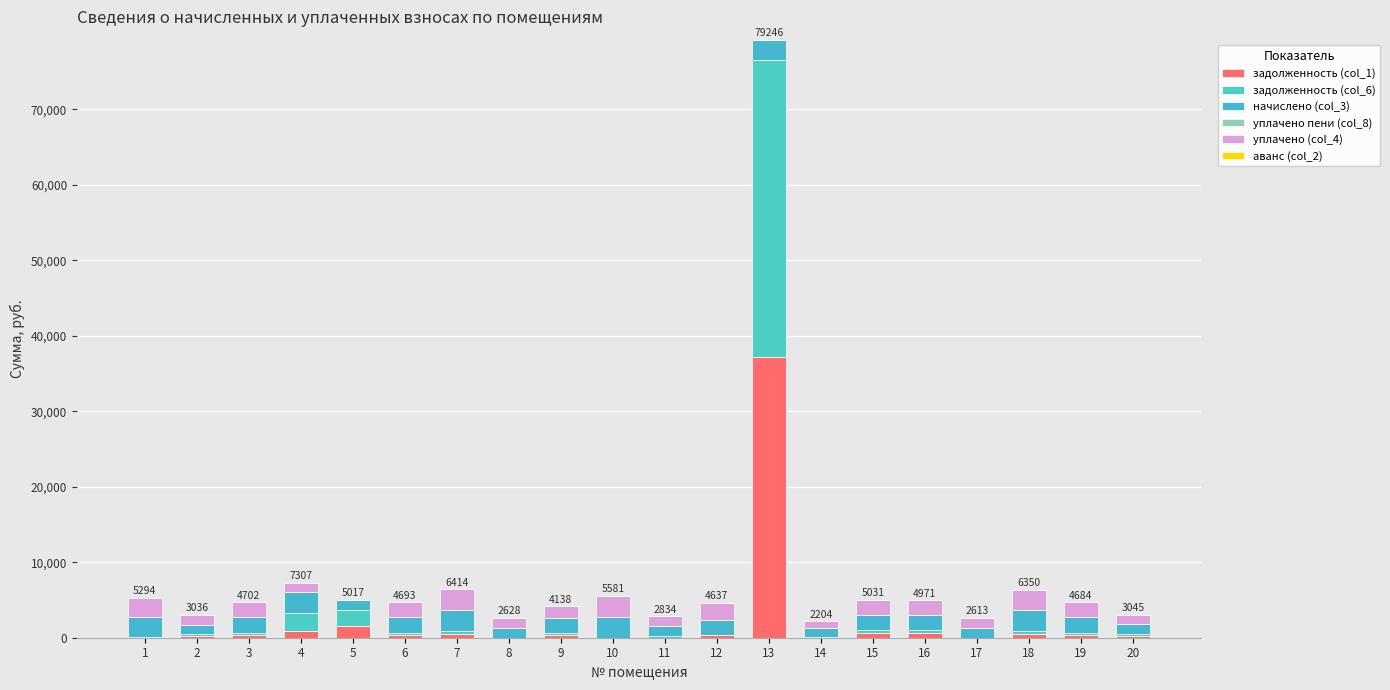

At which category is the sum across all series the highest?

13